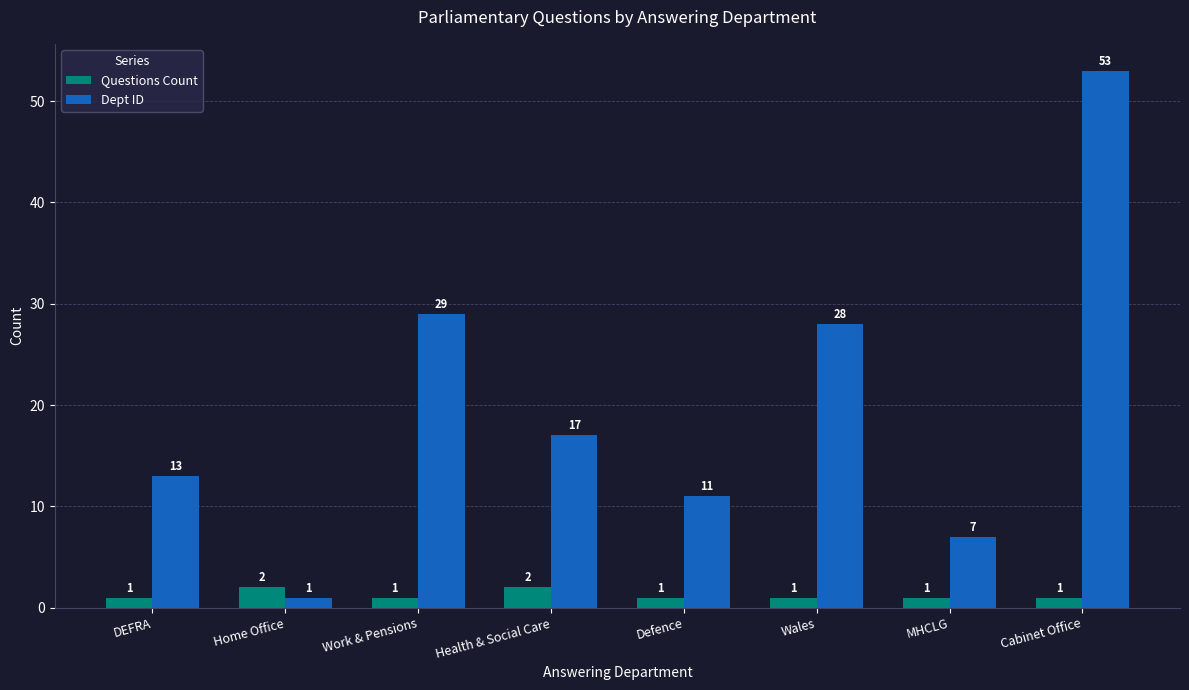

What is the spread (max minus min) of values at Work & Pensions?

28